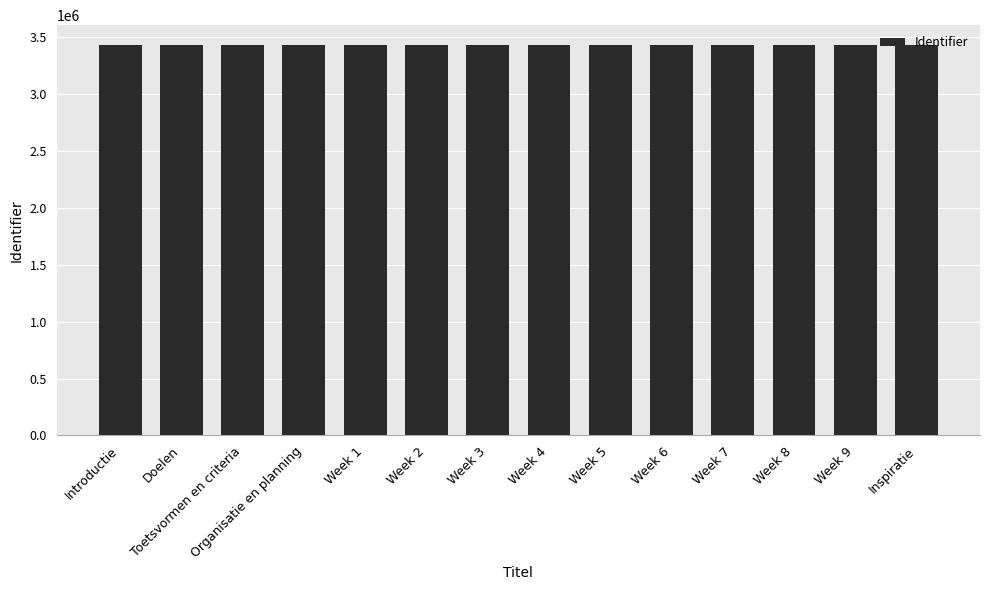

What is the sum of all values?

48107338